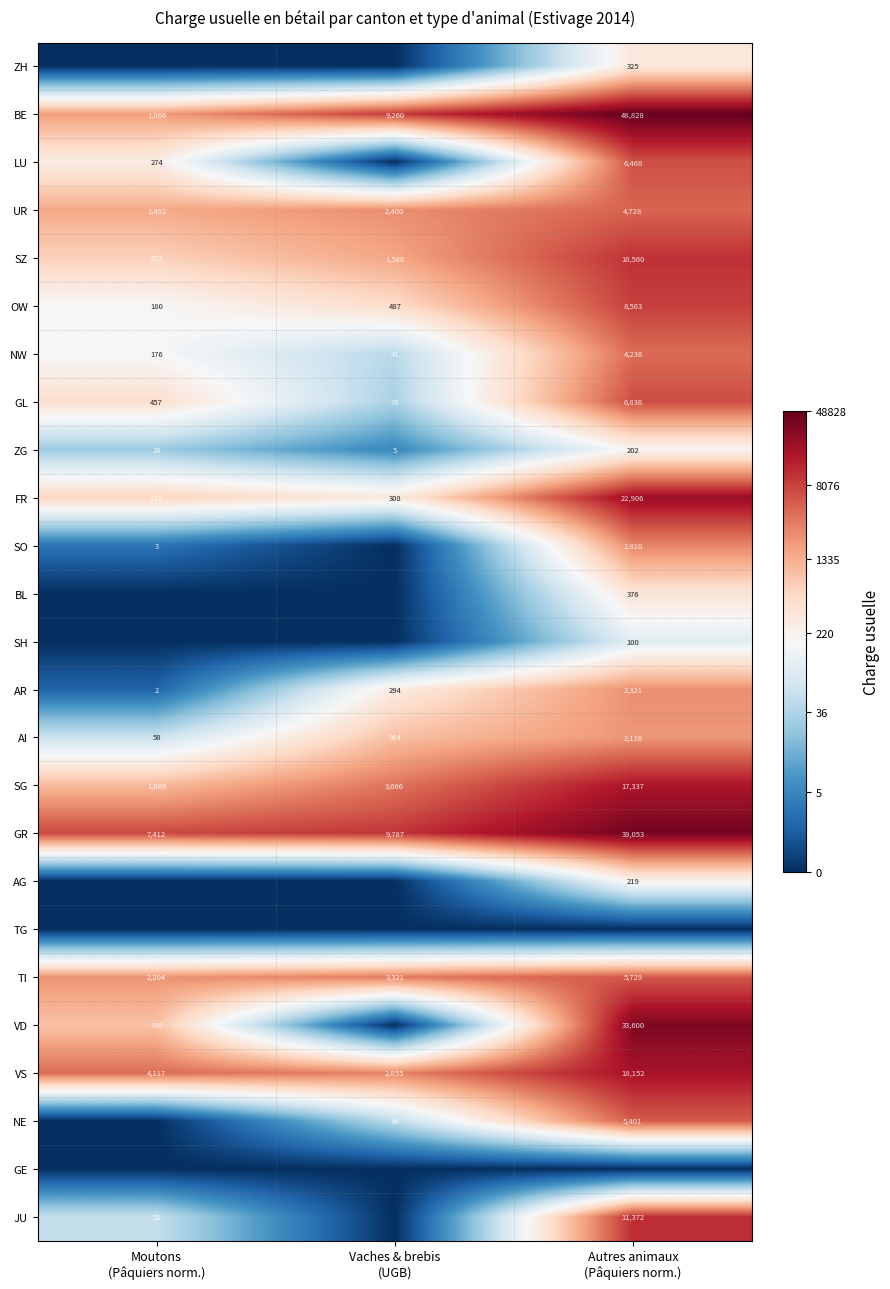

What is the minimum value for SZ?

672